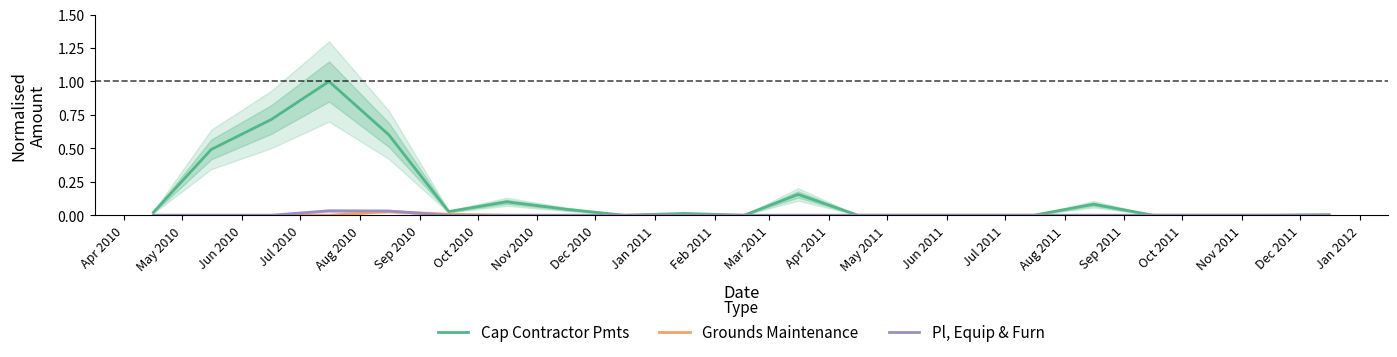

True or false: Cap Contractor Pmts and Pl, Equip & Furn cross at least once.

False